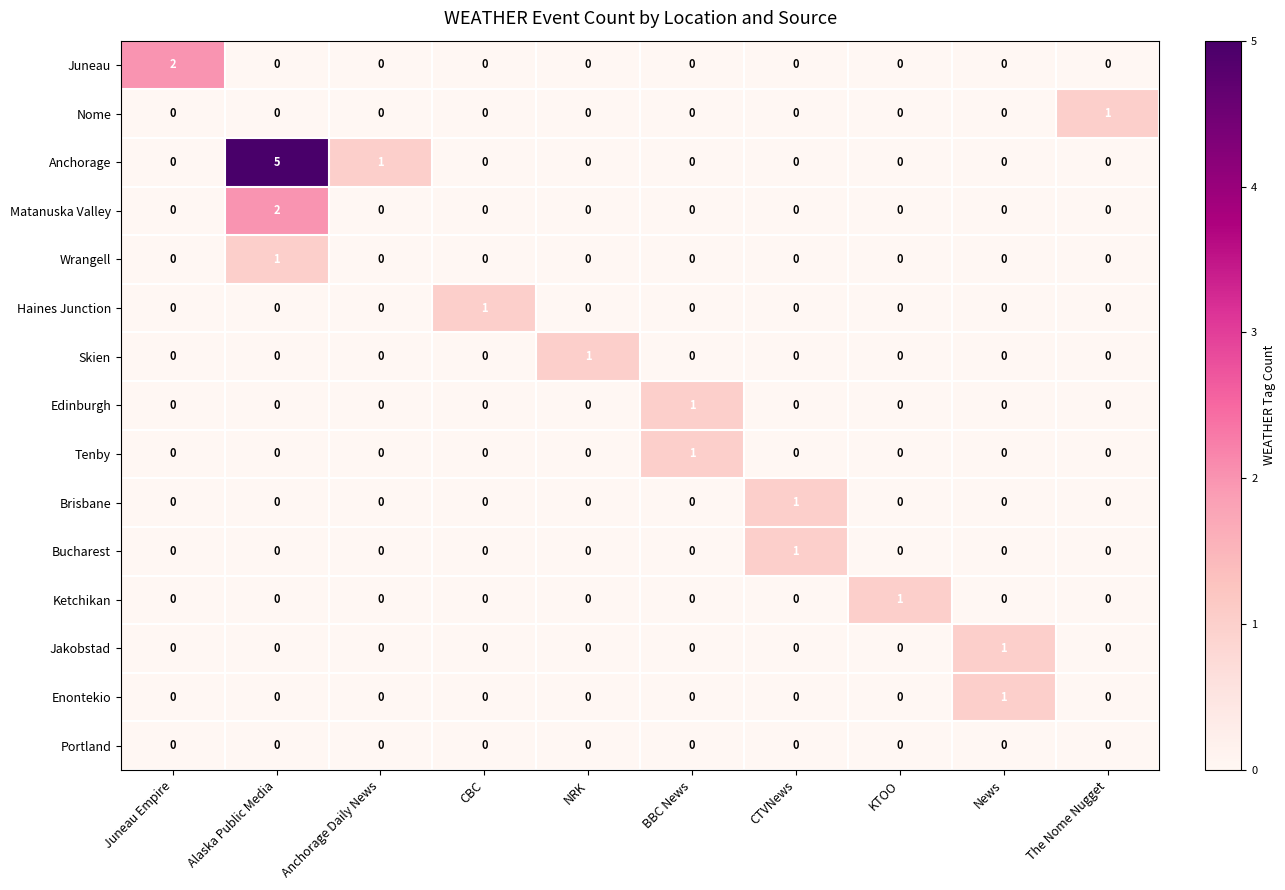

How many distinct data groups are displayed?

15